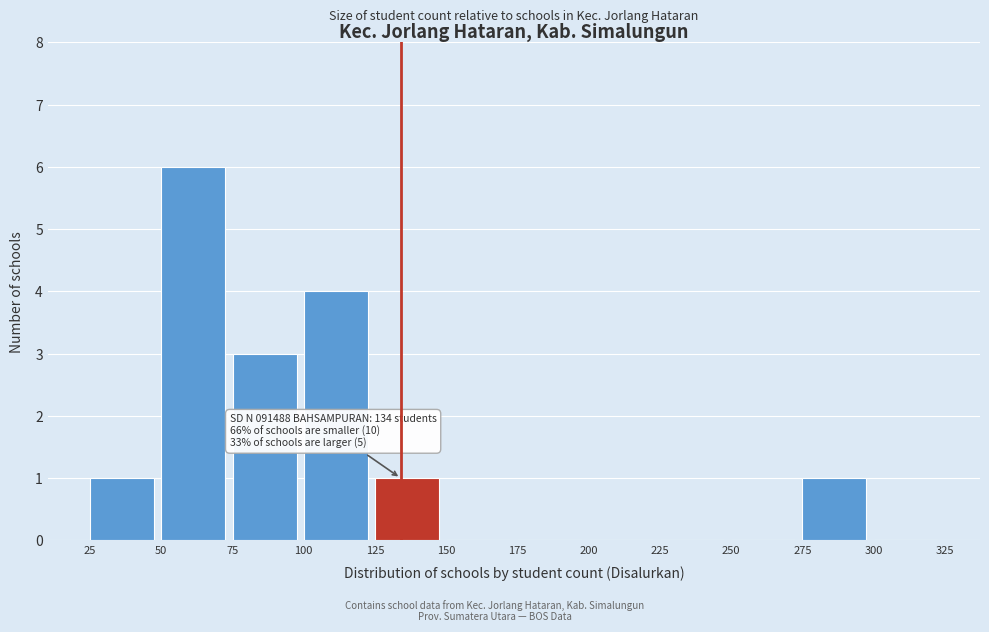

Which range on the x-axis has the tallest bar?

50 to 75